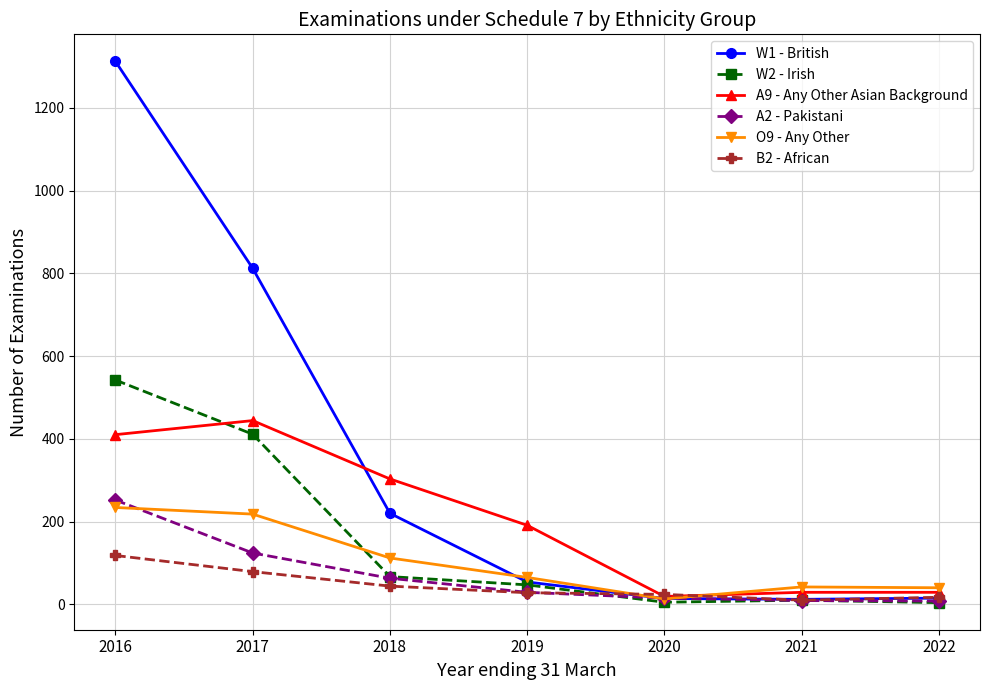

Read the B2 - African value at 2019, to the nearest 10.

30